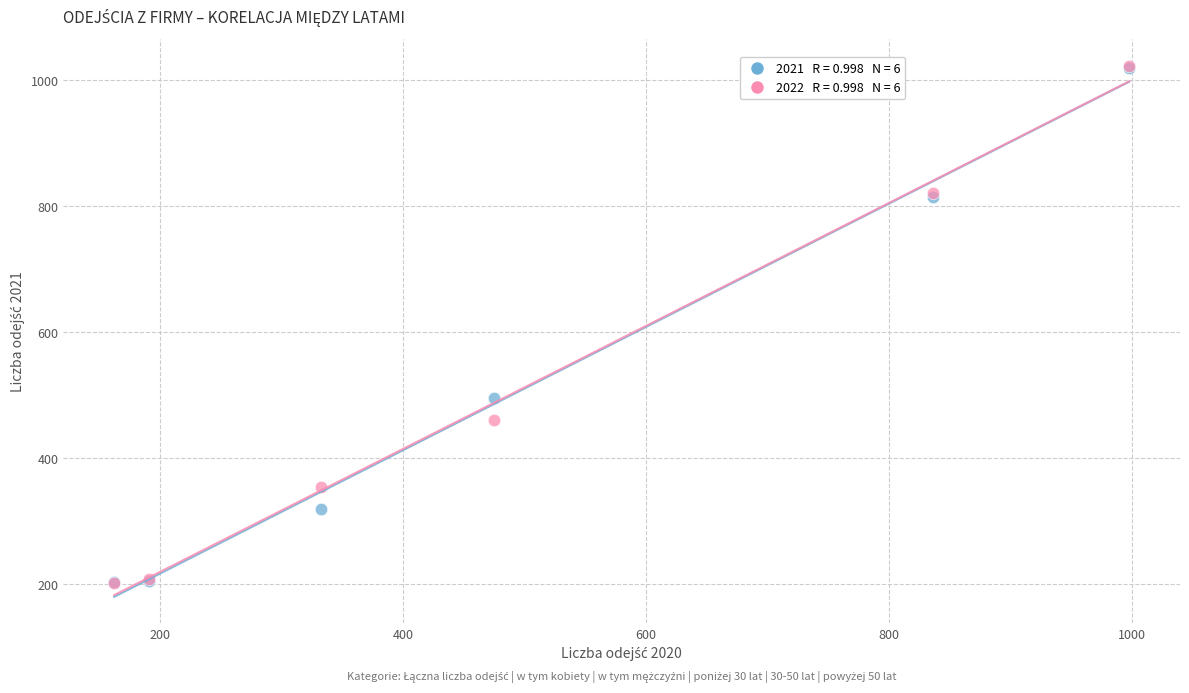

Across all series, what Y value is closest to 612?

496